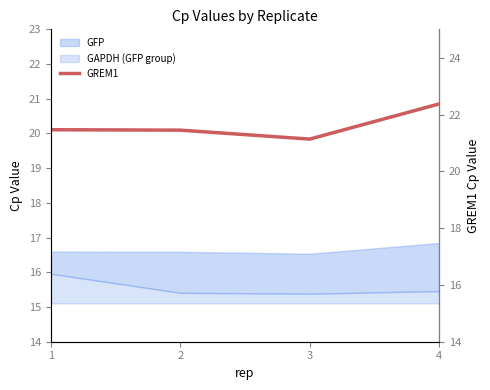

How many values are between 21 and 22?

3